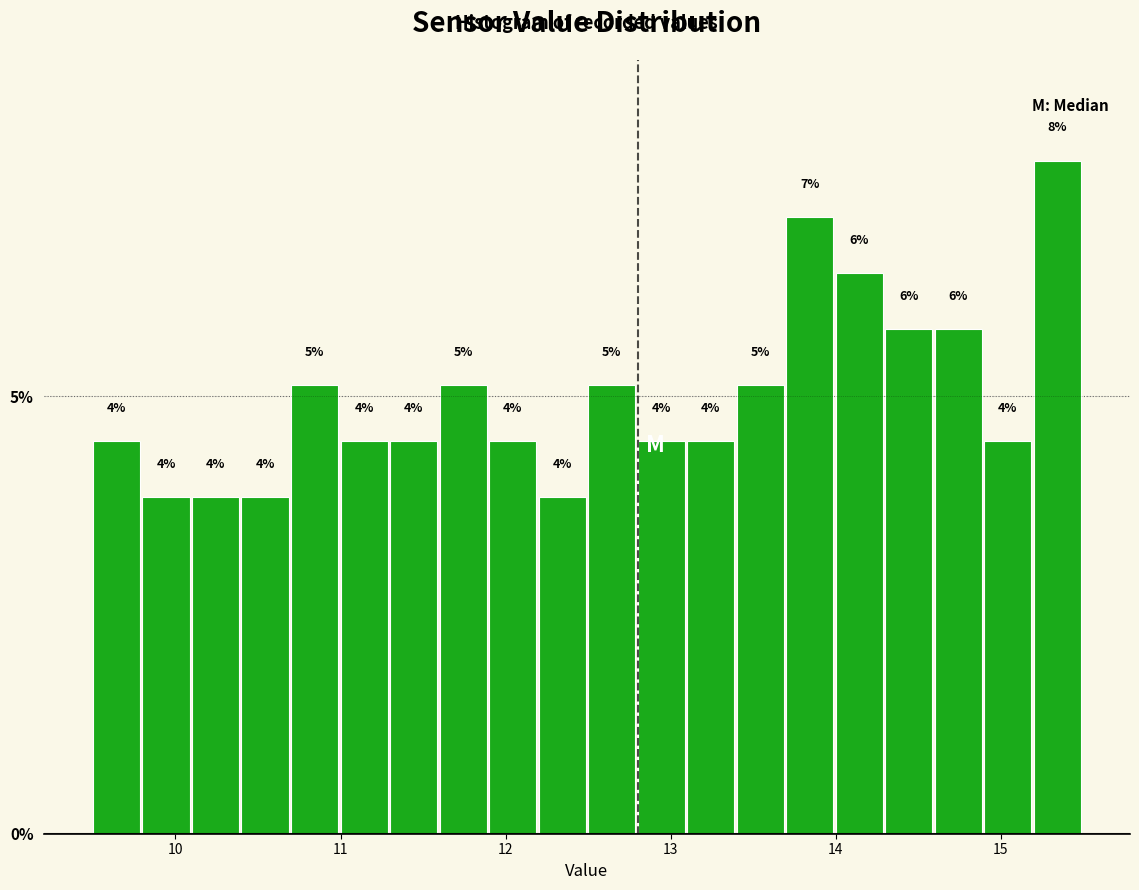

Around what value on the x-axis is the tallest bar? Give the approximate position of its centre, as read against the axis.

15.3